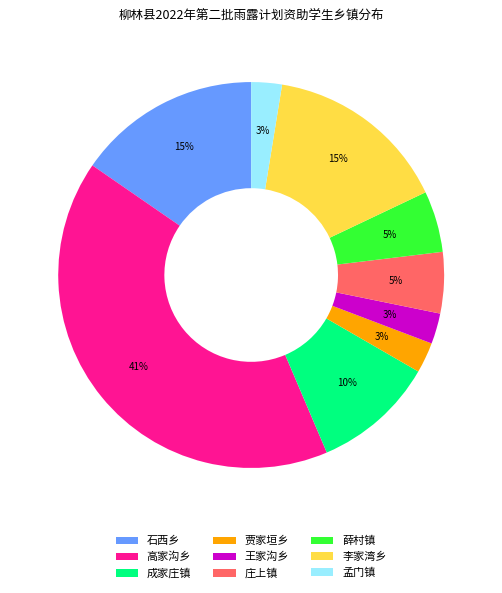

How many slices are in this pie chart?

9